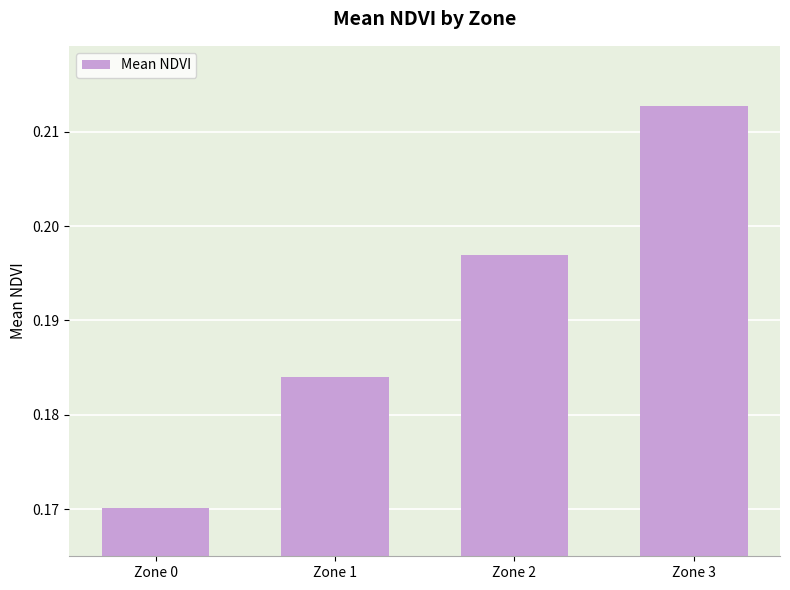

List the labels in order of value, largest first.

Zone 3, Zone 2, Zone 1, Zone 0